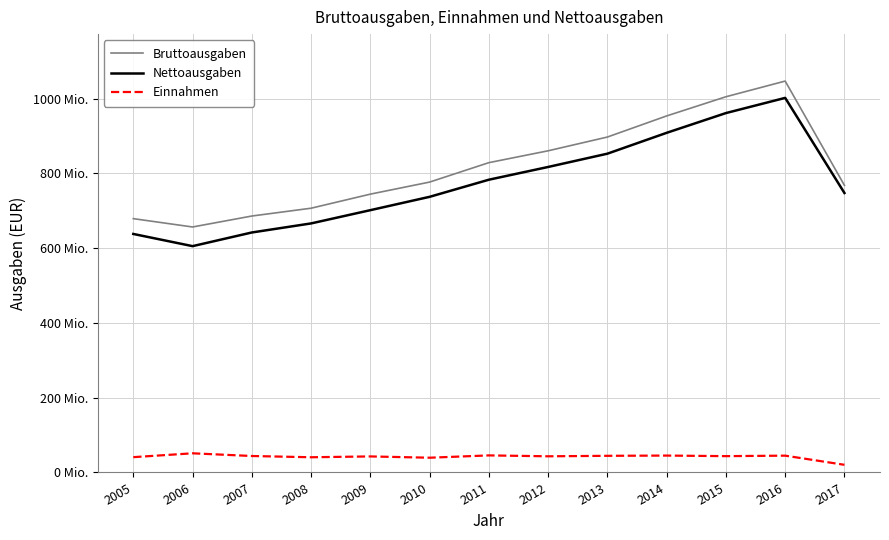

True or false: Bruttoausgaben and Einnahmen intersect in this chart.

False